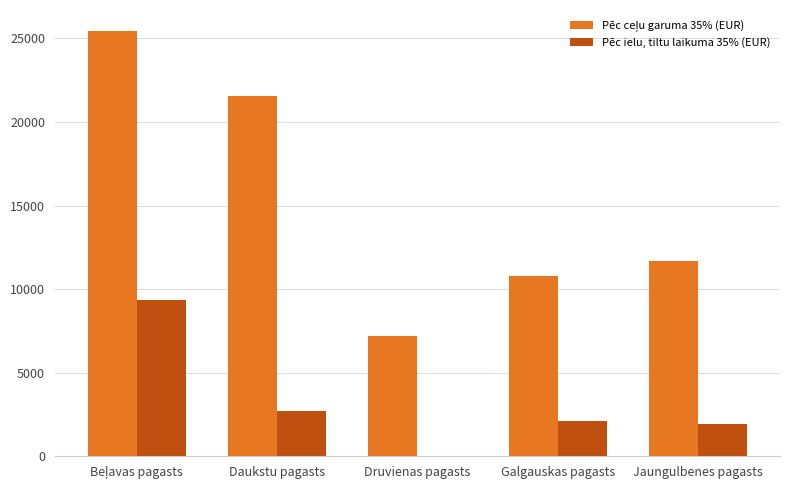

Are the bars grouped side by side (vs. stacked)?

Yes